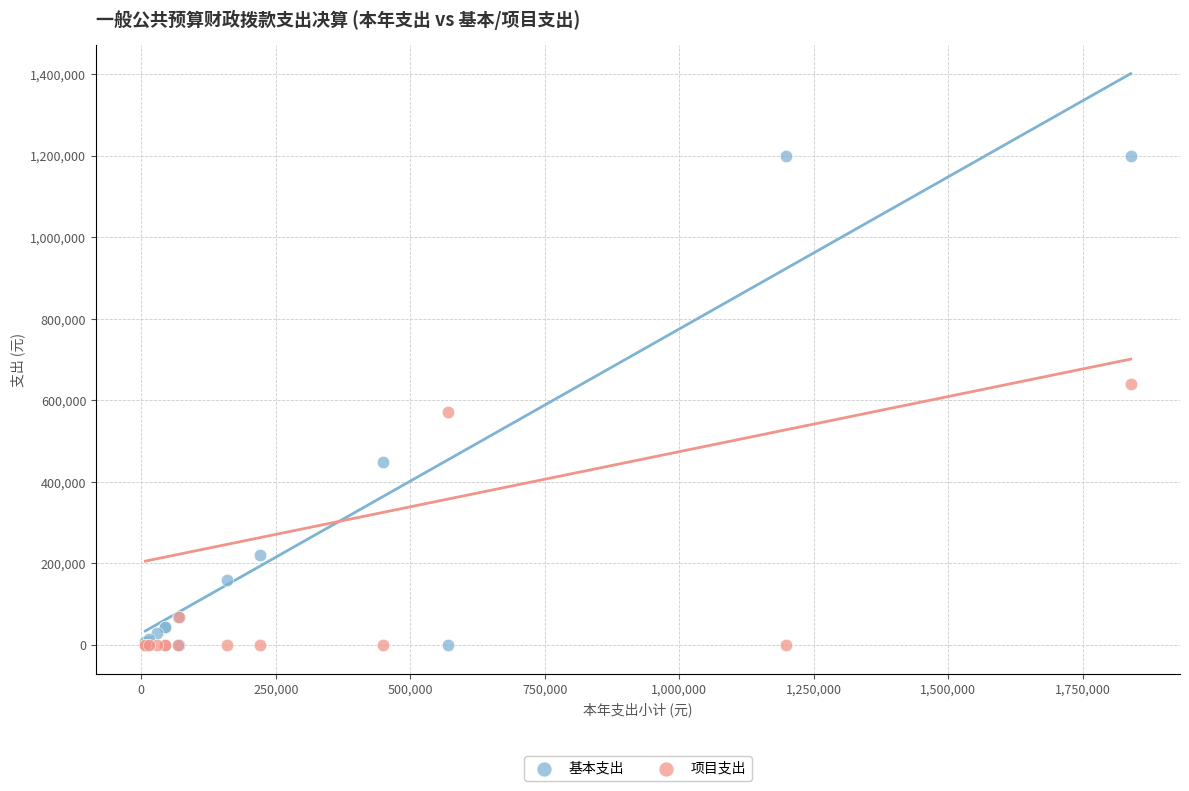

In the 项目支出 series, what Y value is closest to 320335?

69766.8